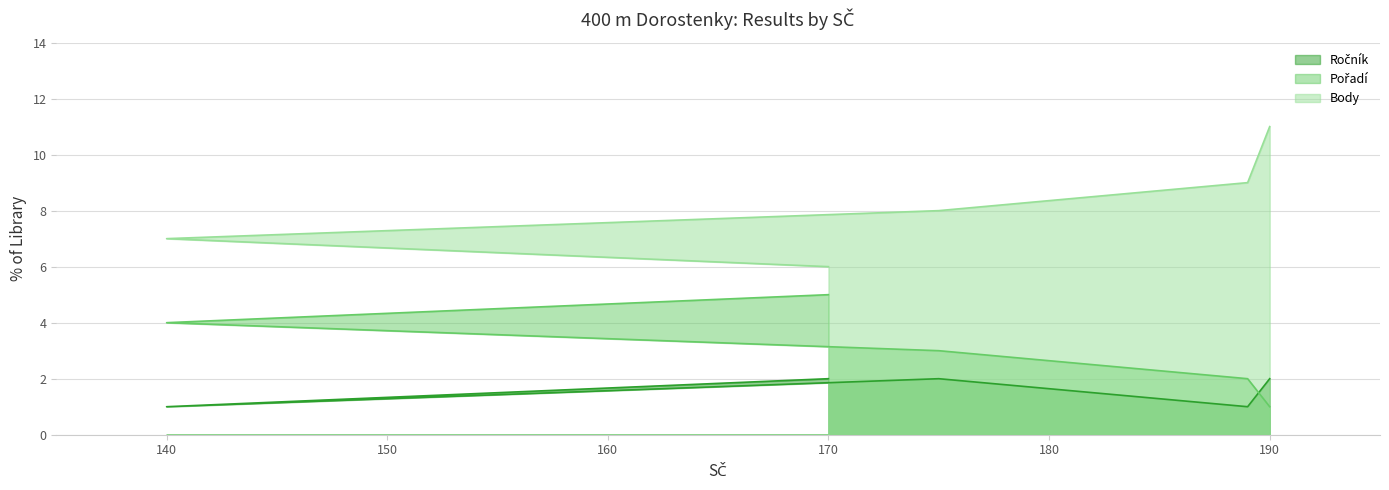

How many data points in Pořadí are above 3?

2